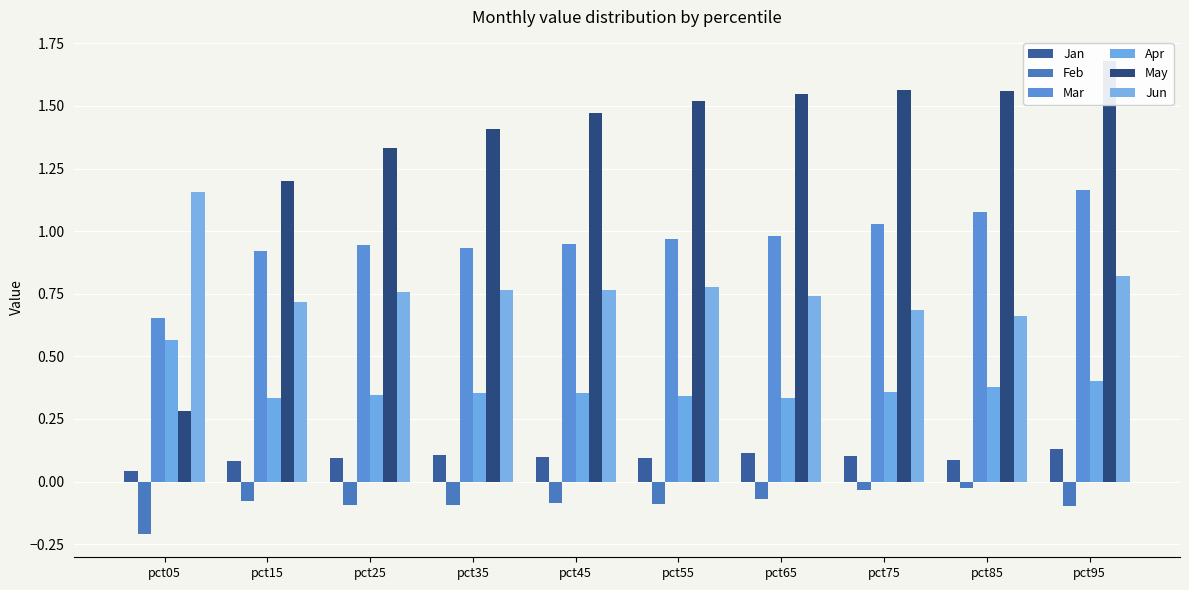

Which category has the lowest value in the May series?

pct05